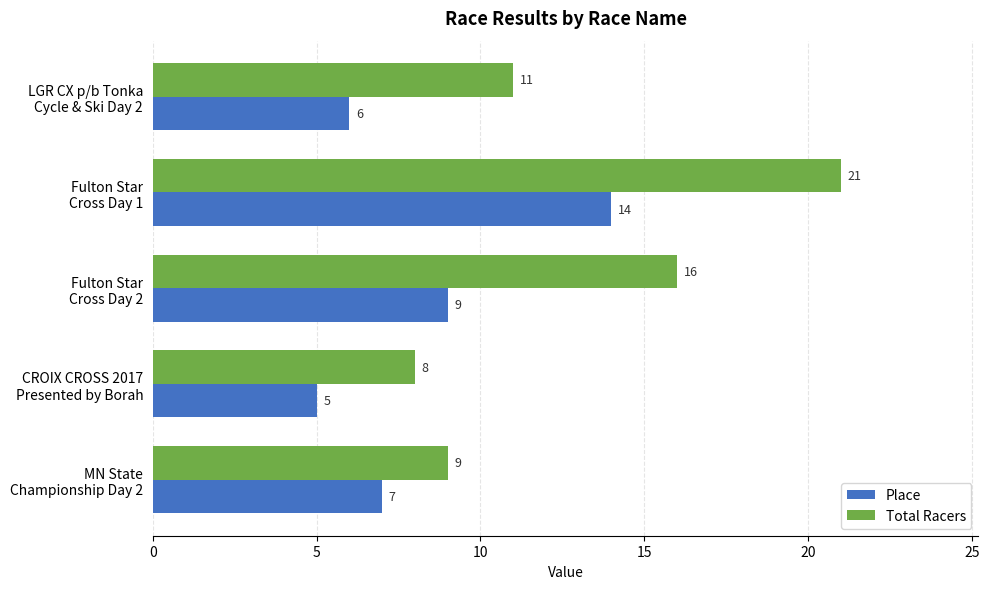

Count the Place values in the range 6 to 9.

3